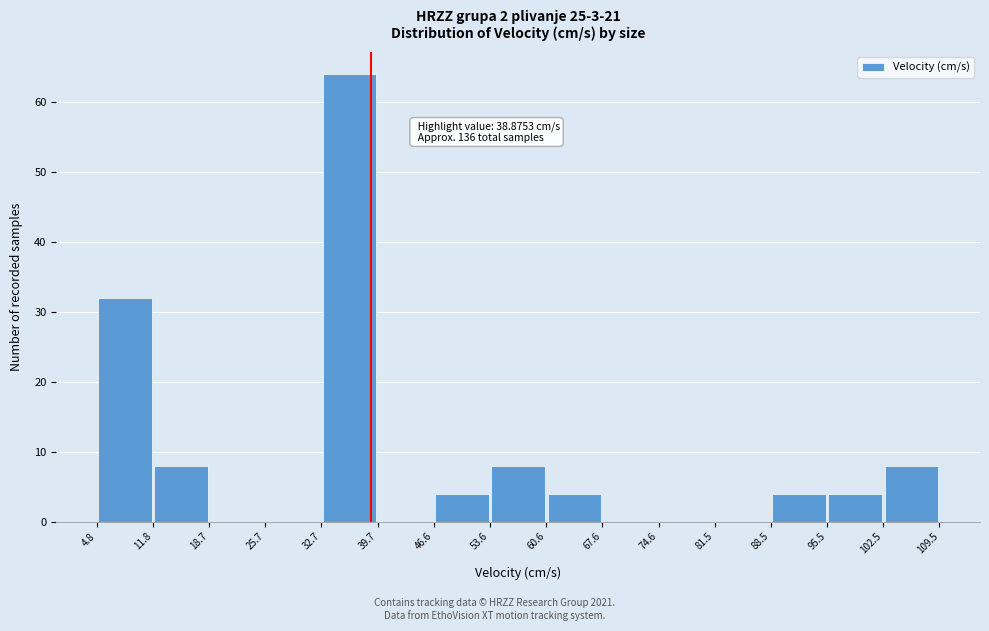

Over which range of the x-axis is the bar tallest?

32.7 to 39.7